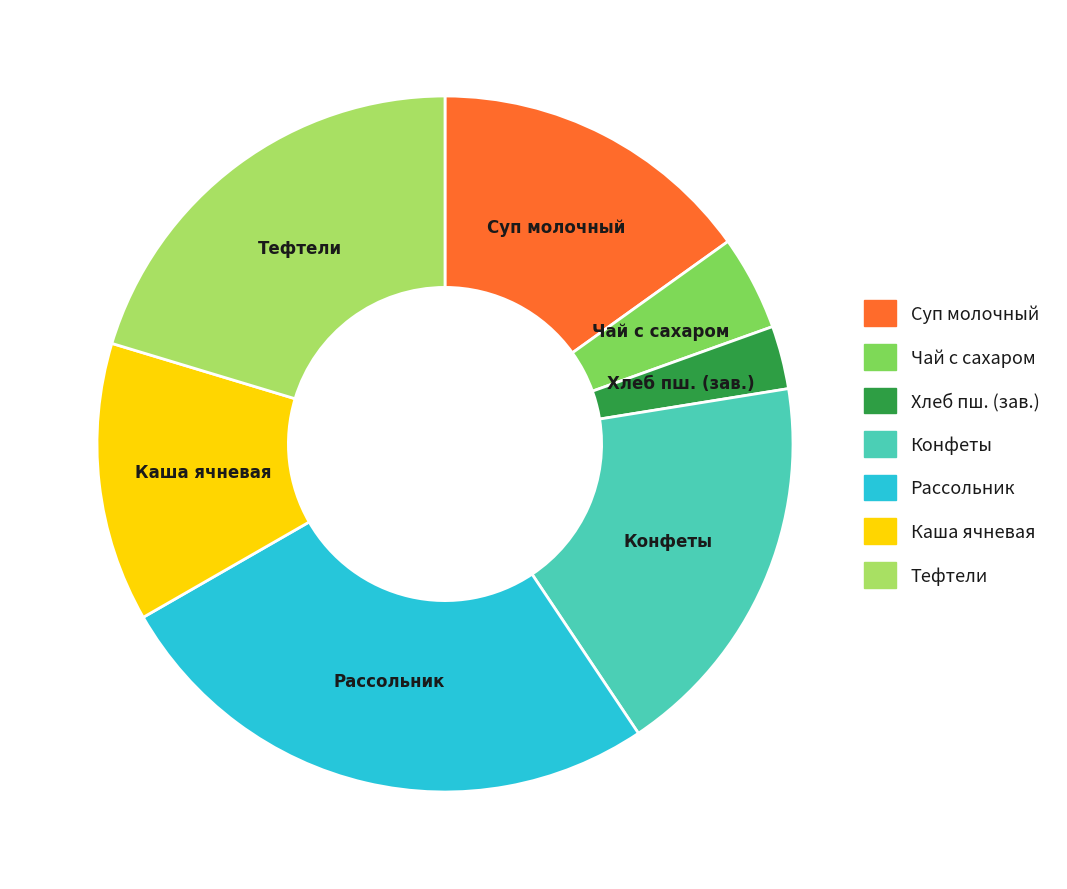

Is there any slice that represents more than half of the pie?

No